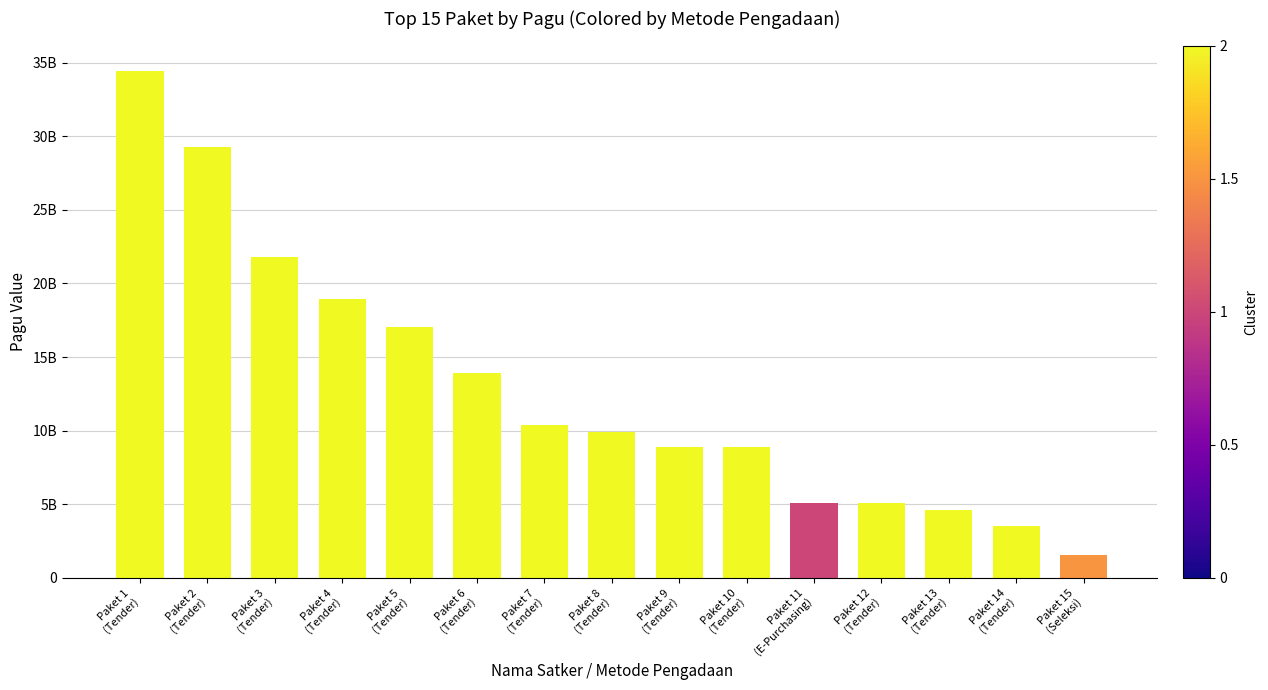

What is the value of the 1st bar from the left?

34435500000